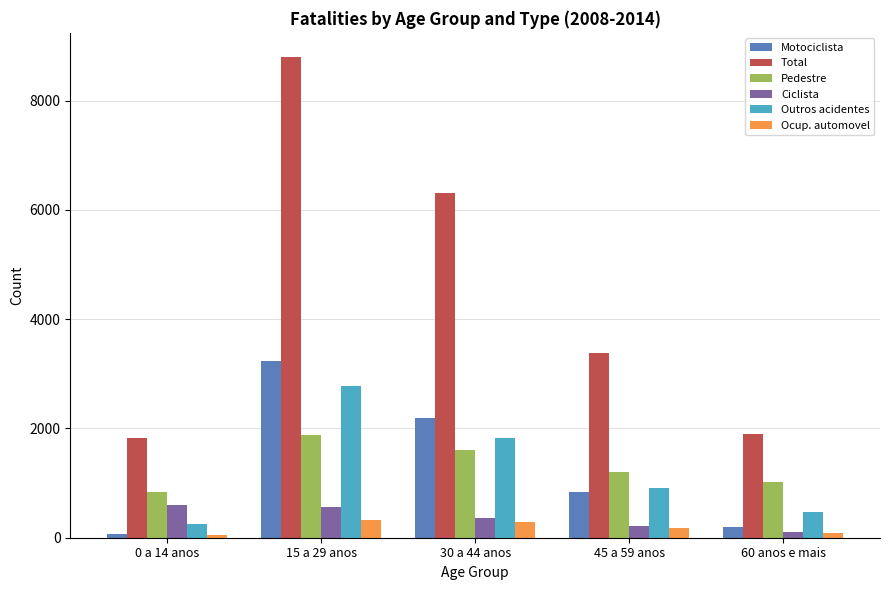

The value of Outros acidentes at 0 a 14 anos is 259. True or false?

True